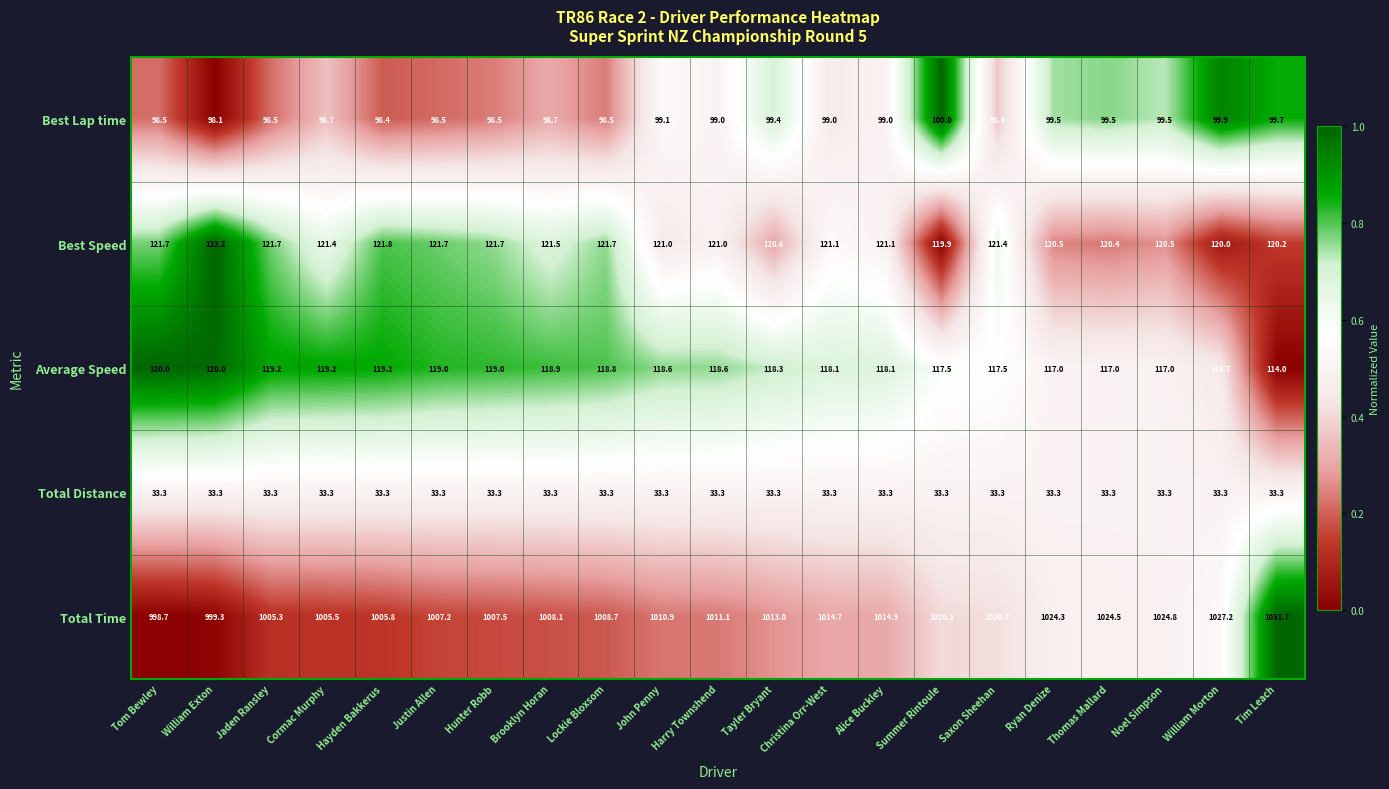

What is the sum of all Average Speed values?

2481.7